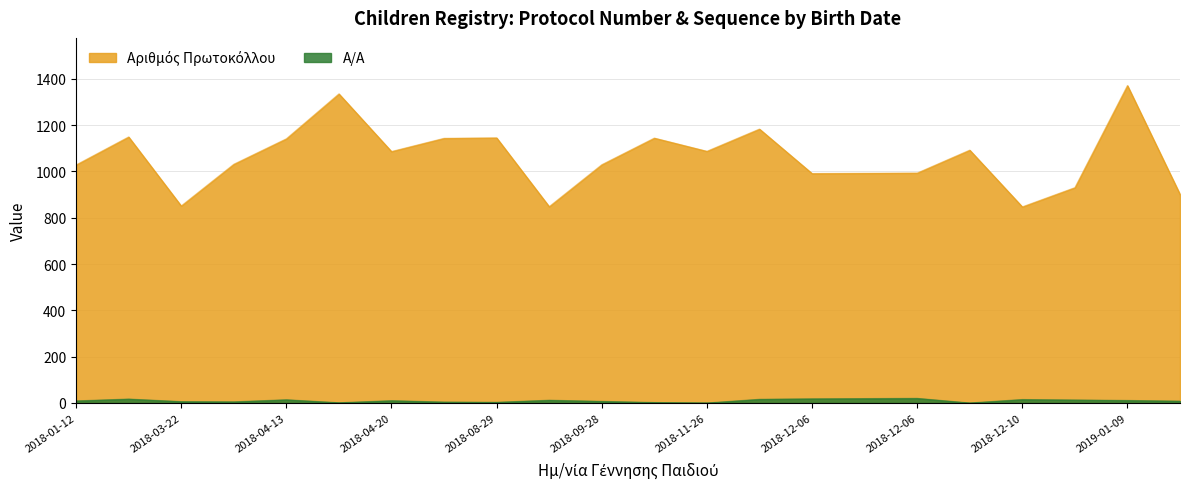

In A/A, how many points are higher than both neighbors (excluding endpoints)?

6